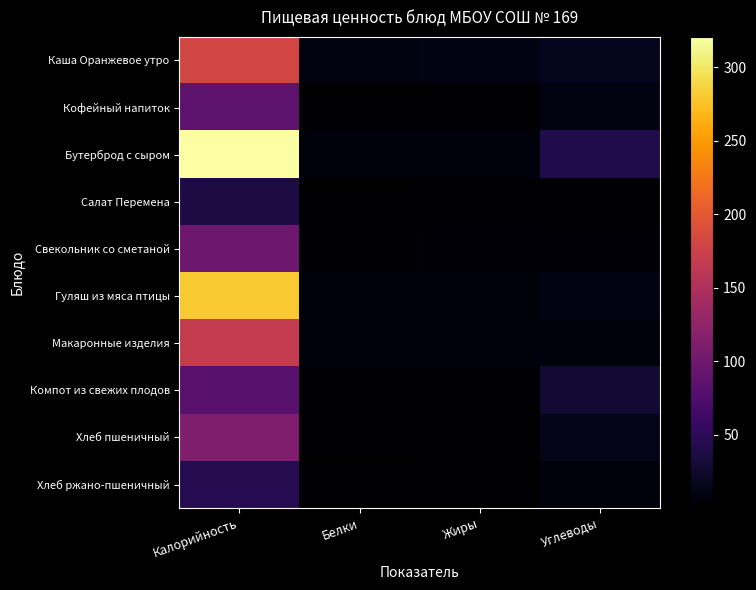

At which category is the sum across all series the highest?

Калорийность